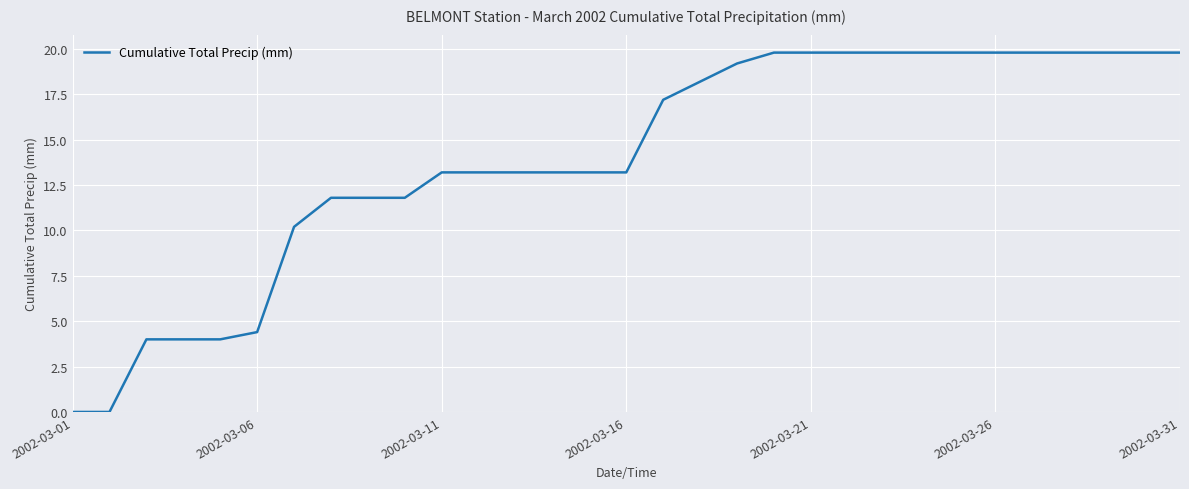

How many lines are shown in the chart?

1